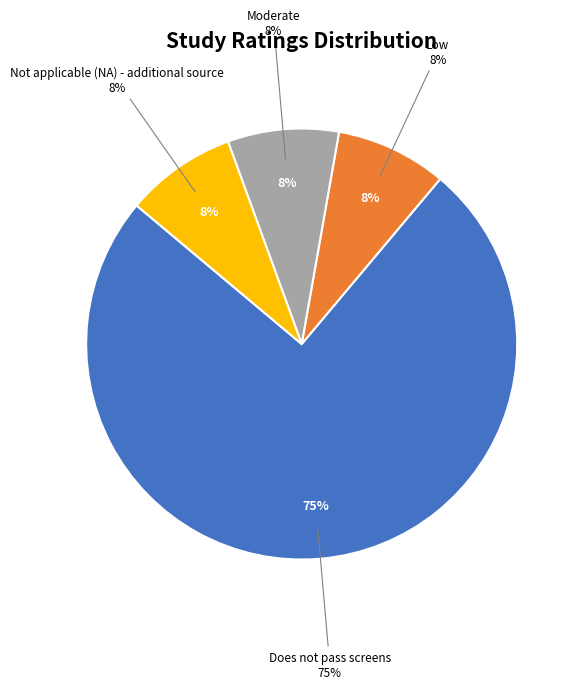

How many segments does this pie chart have?

4